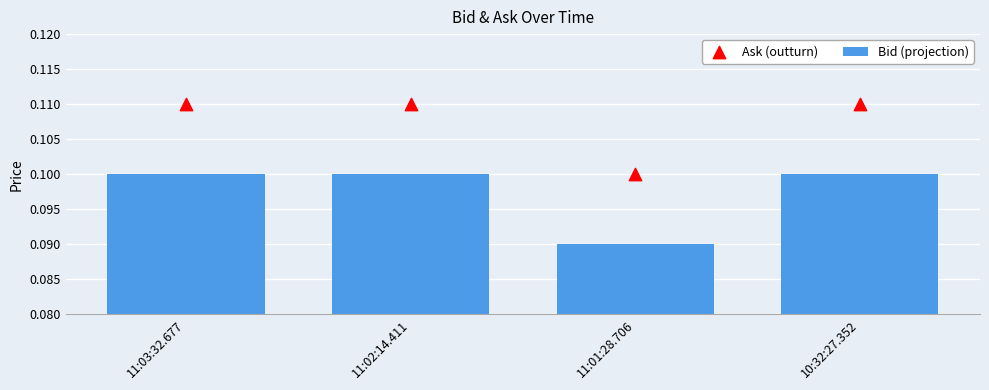

What is the total value across all series at 10:32:27.352?

0.2